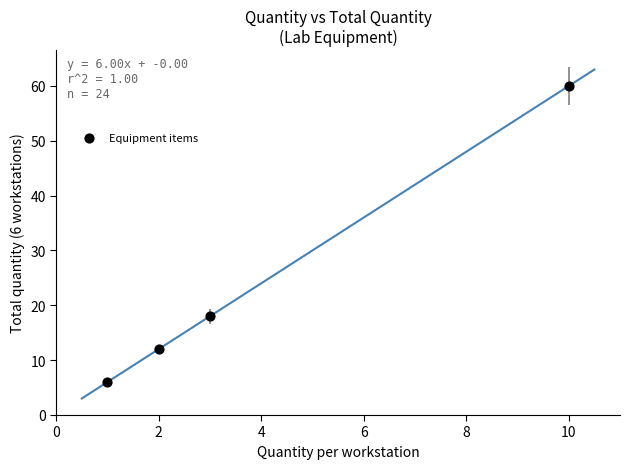

What is the range of X values (max minus min)?

9